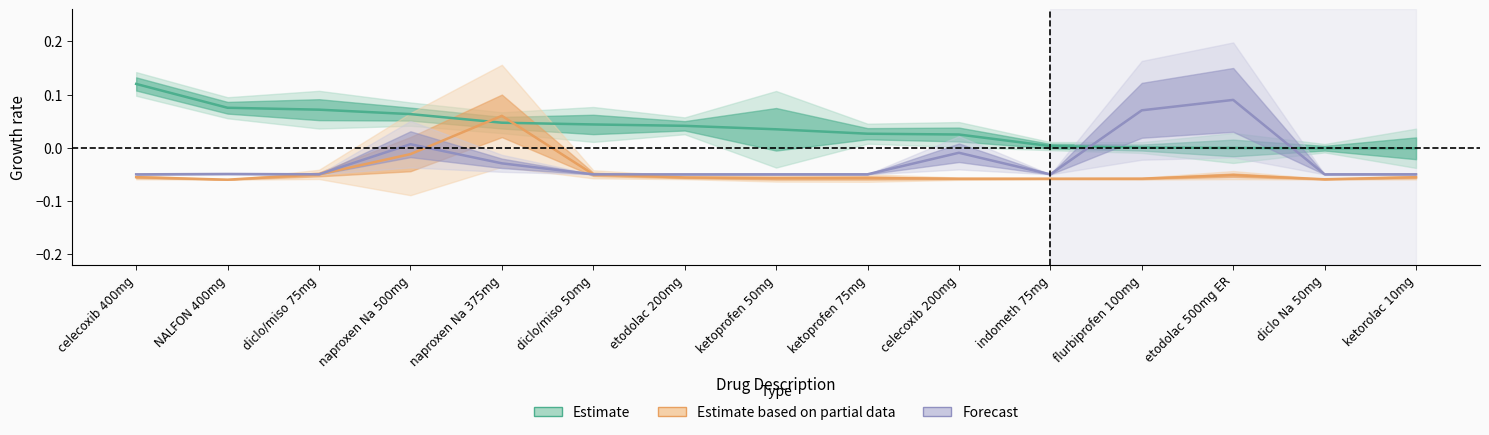

What is the total value across all series at ketoprofen 75mg?

-0.1